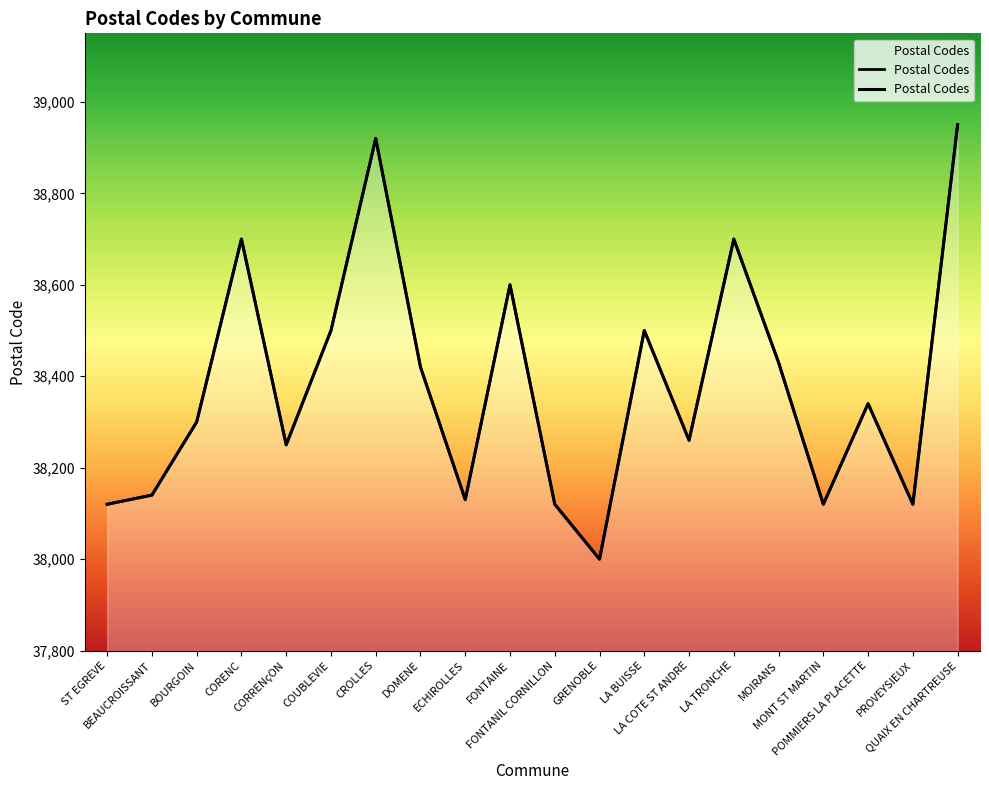

Reading right to left, extract all data points from this chart.

QUAIX EN CHARTREUSE=38950	PROVEYSIEUX=38120	POMMIERS LA PLACETTE=38340	MONT ST MARTIN=38120	MOIRANS=38430	LA TRONCHE=38700	LA COTE ST ANDRE=38260	LA BUISSE=38500	GRENOBLE=38000	FONTANIL CORNILLON=38120	FONTAINE=38600	ECHIROLLES=38130	DOMENE=38420	CROLLES=38920	COUBLEVIE=38500	CORRENçON=38250	CORENC=38700	BOURGOIN=38300	BEAUCROISSANT=38140	ST EGREVE=38120